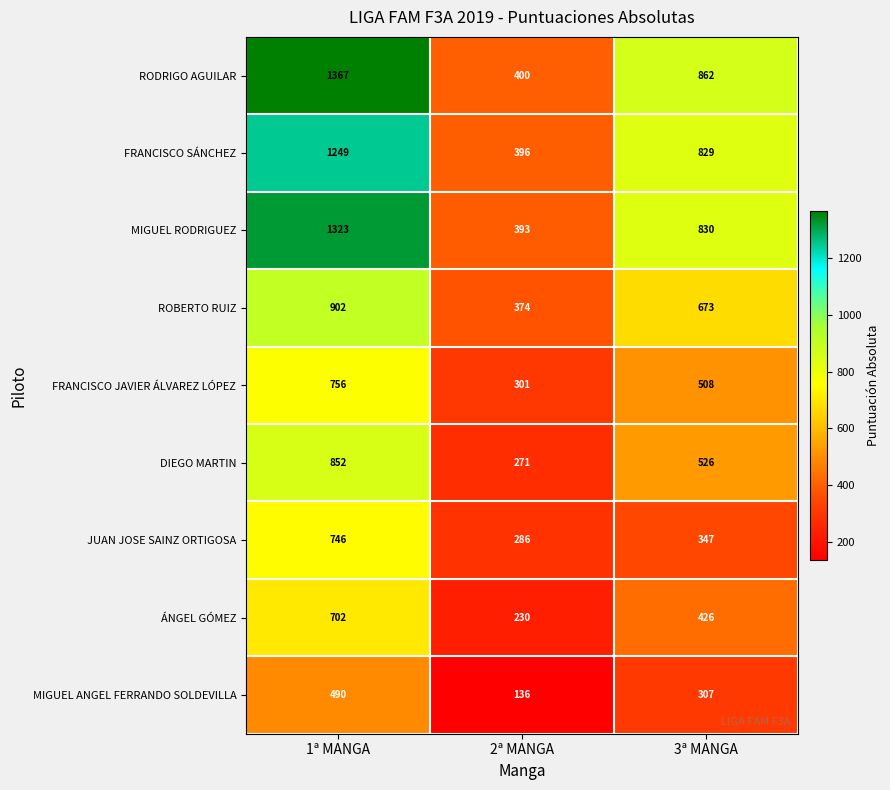

What is the sum of all FRANCISCO SÁNCHEZ values?

2474